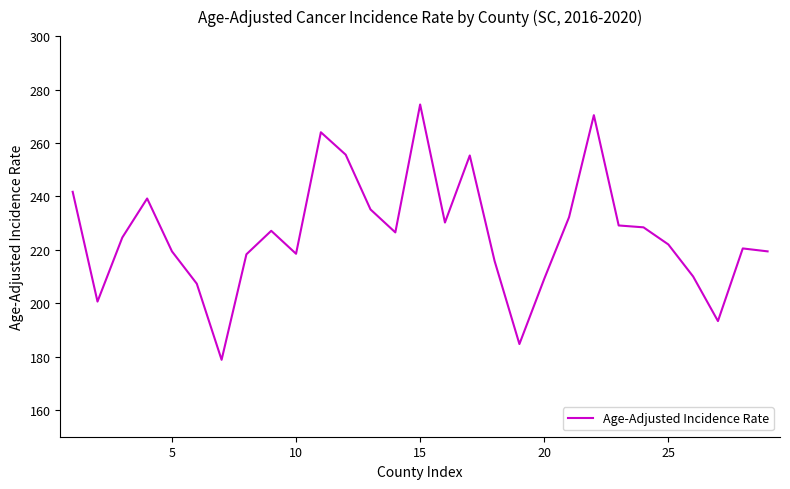

What is the maximum value shown in the chart?

274.4